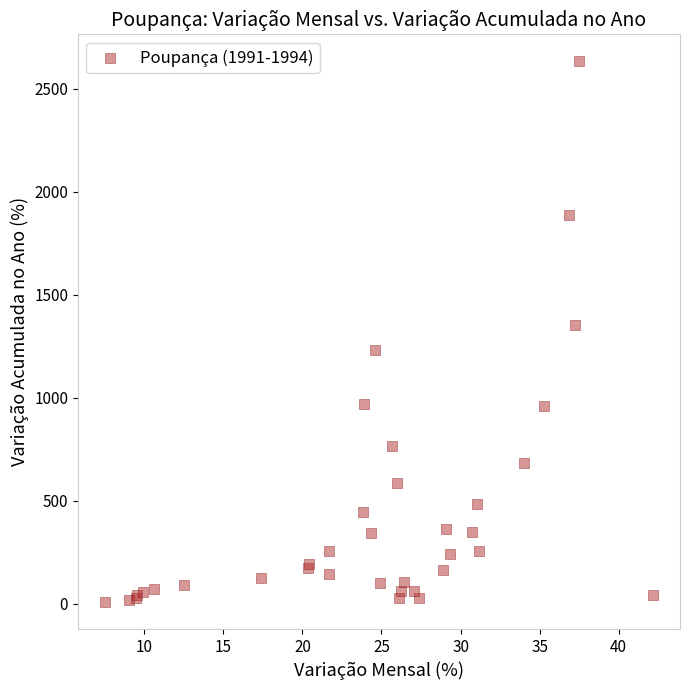

What Y value in the scatter plot is closest to 1320?

1353.0